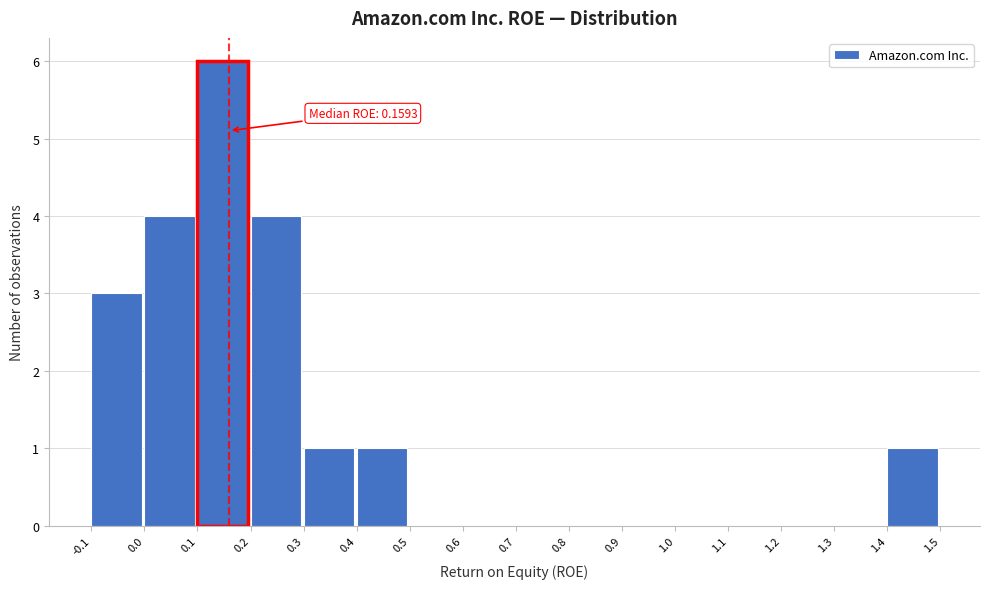

Over which range of the x-axis is the bar tallest?

0.1 to 0.2